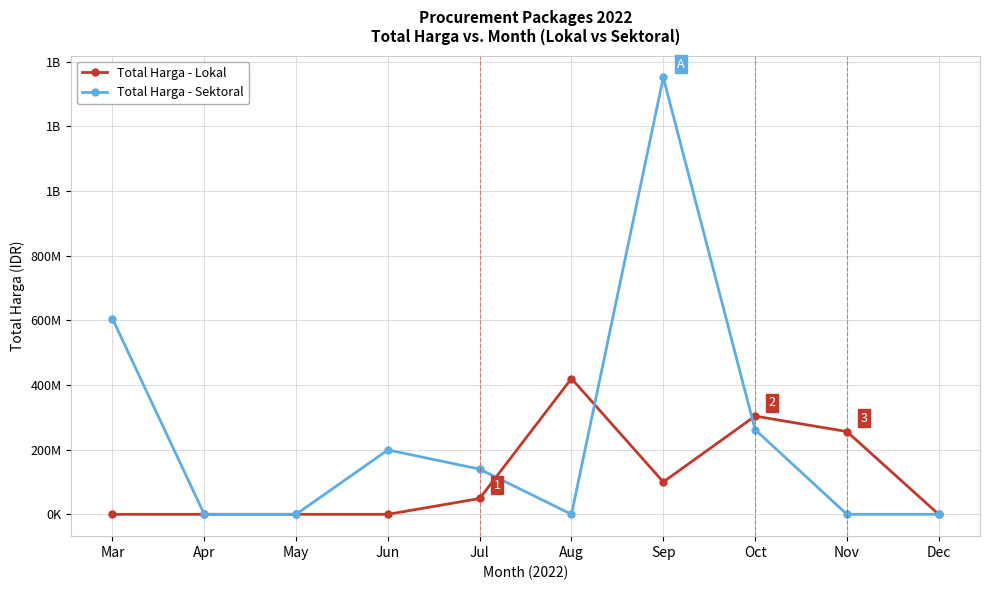

True or false: Total Harga - Lokal has more than 2 points higher than both neighbors.

False